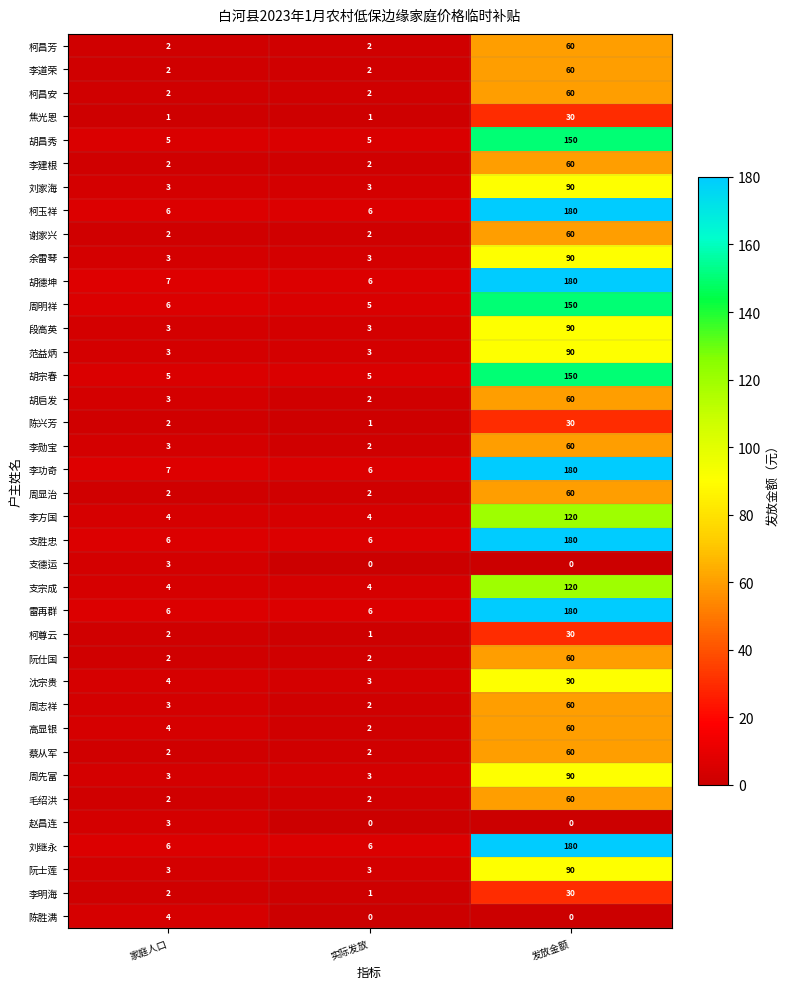

At which label is 李勋宝 closest to 31?

家庭人口